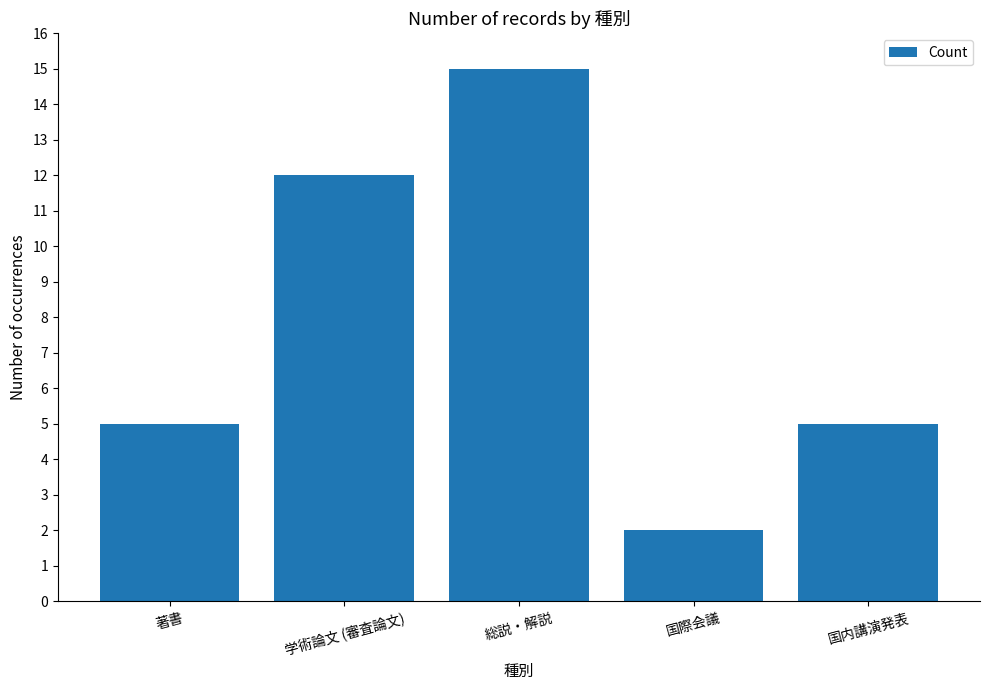

Are the bars horizontal?

No